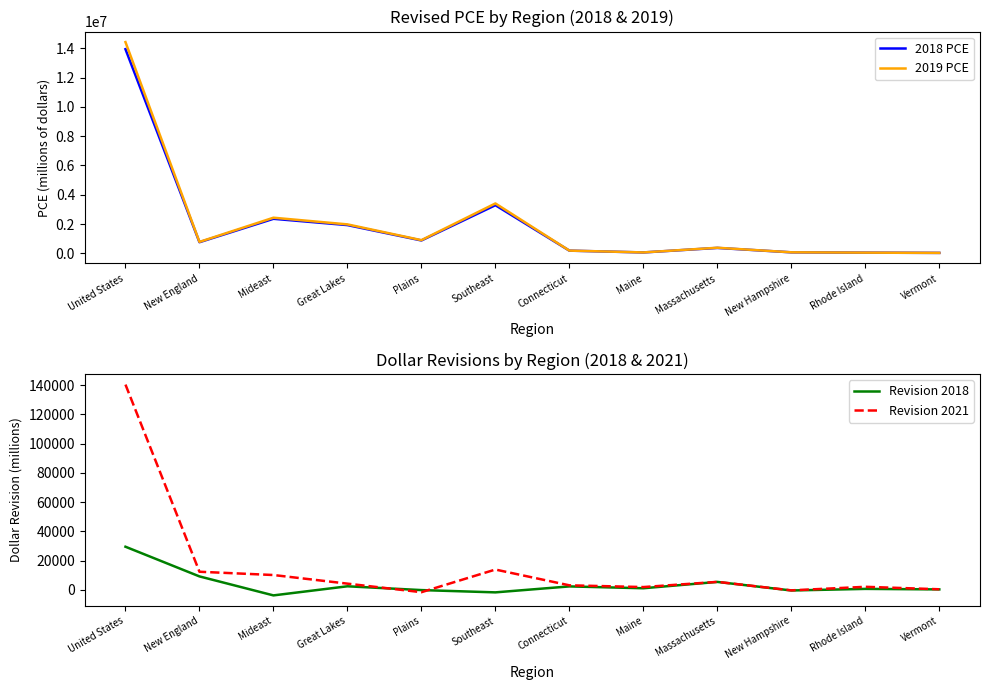

The value of 2019 PCE at Great Lakes is 1976273. True or false?

True